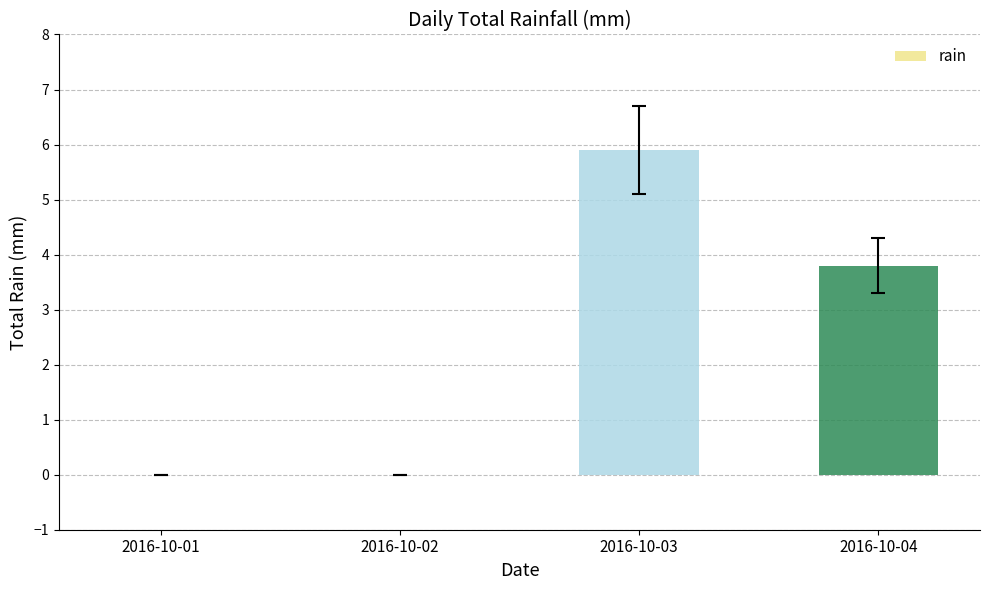

Are the bars horizontal?

No